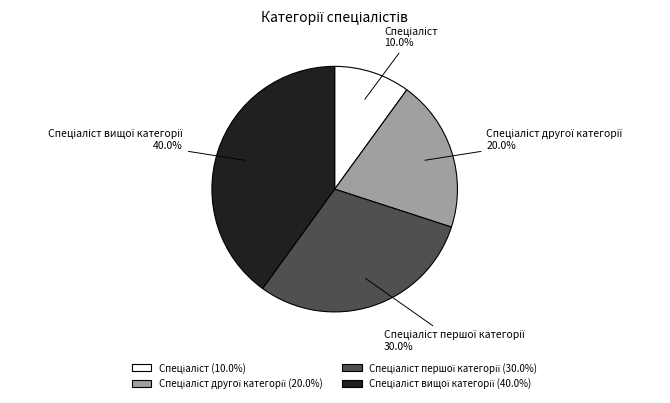

Is there a majority slice in this chart?

No